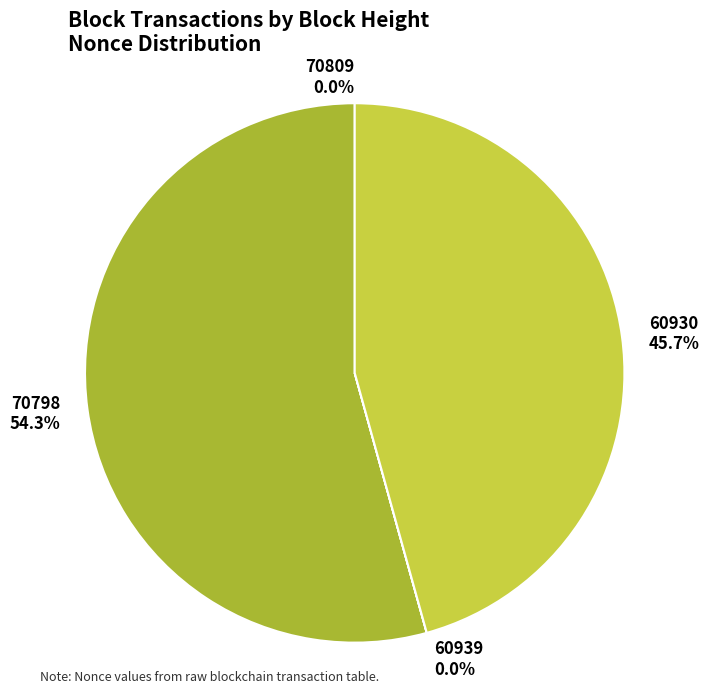

What is the largest slice in the pie chart?

70798